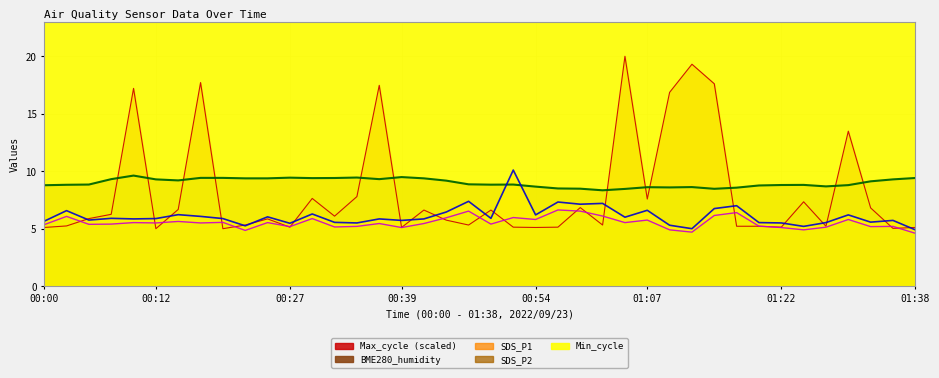

What is the difference between the Max_cycle values at 01:20 and 01:22?

0.1